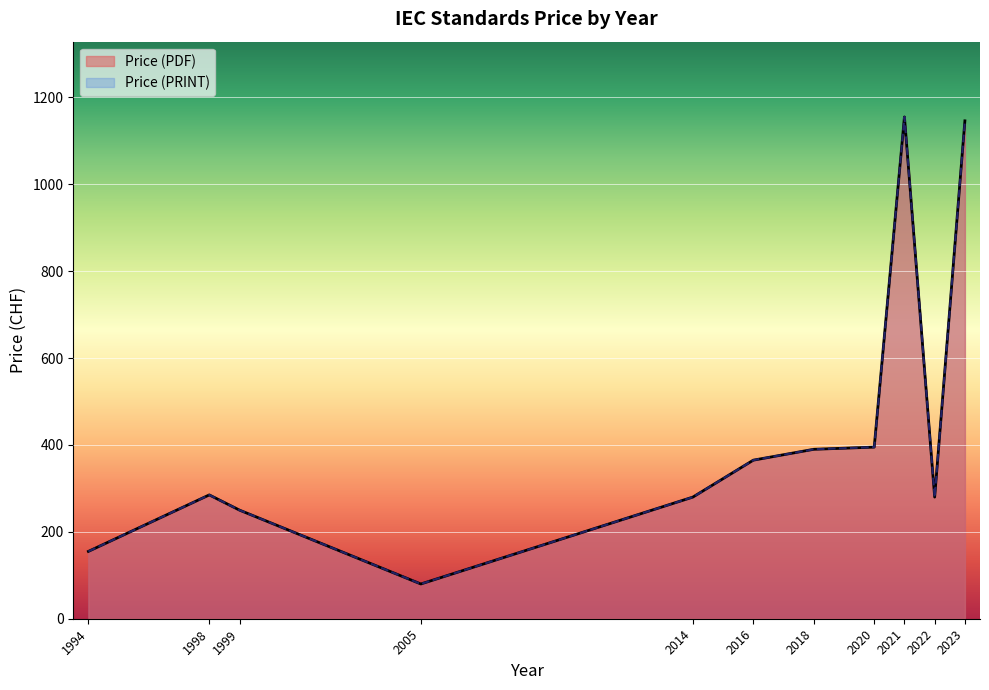

Which series has the widest spread of values?

Price (PDF)